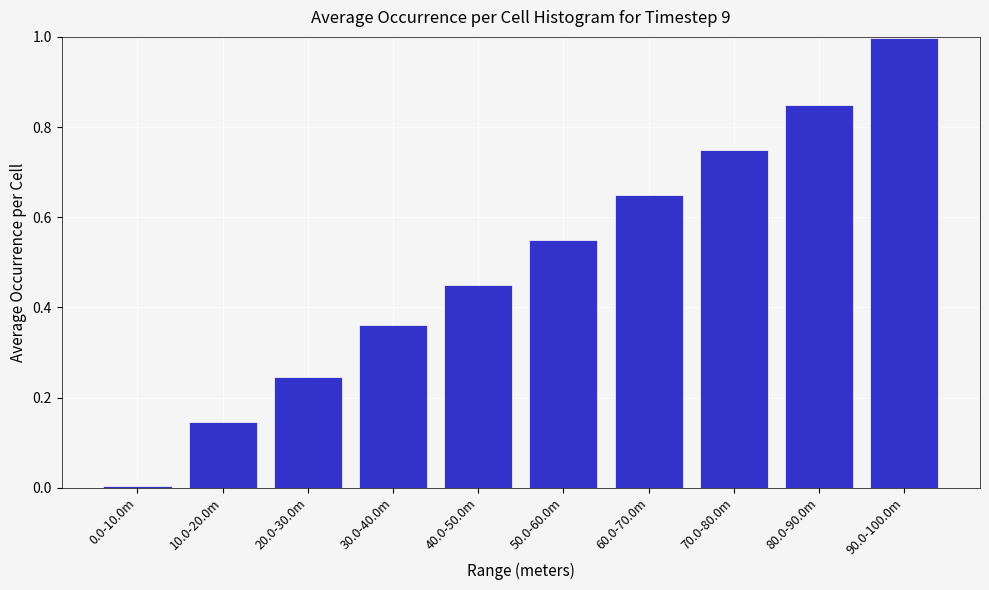

What value does the data have at 90.0-100.0m?

1.0